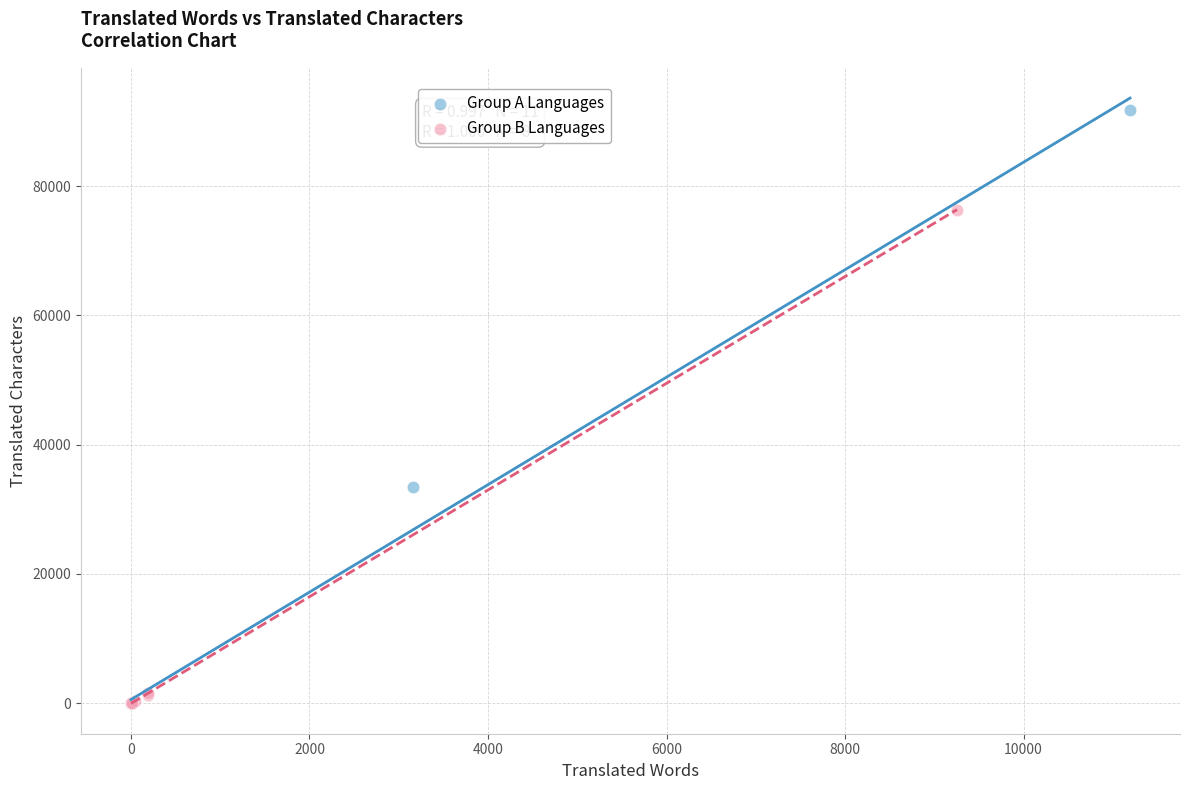

Which series reaches the maximum Y coordinate?

Group A Languages